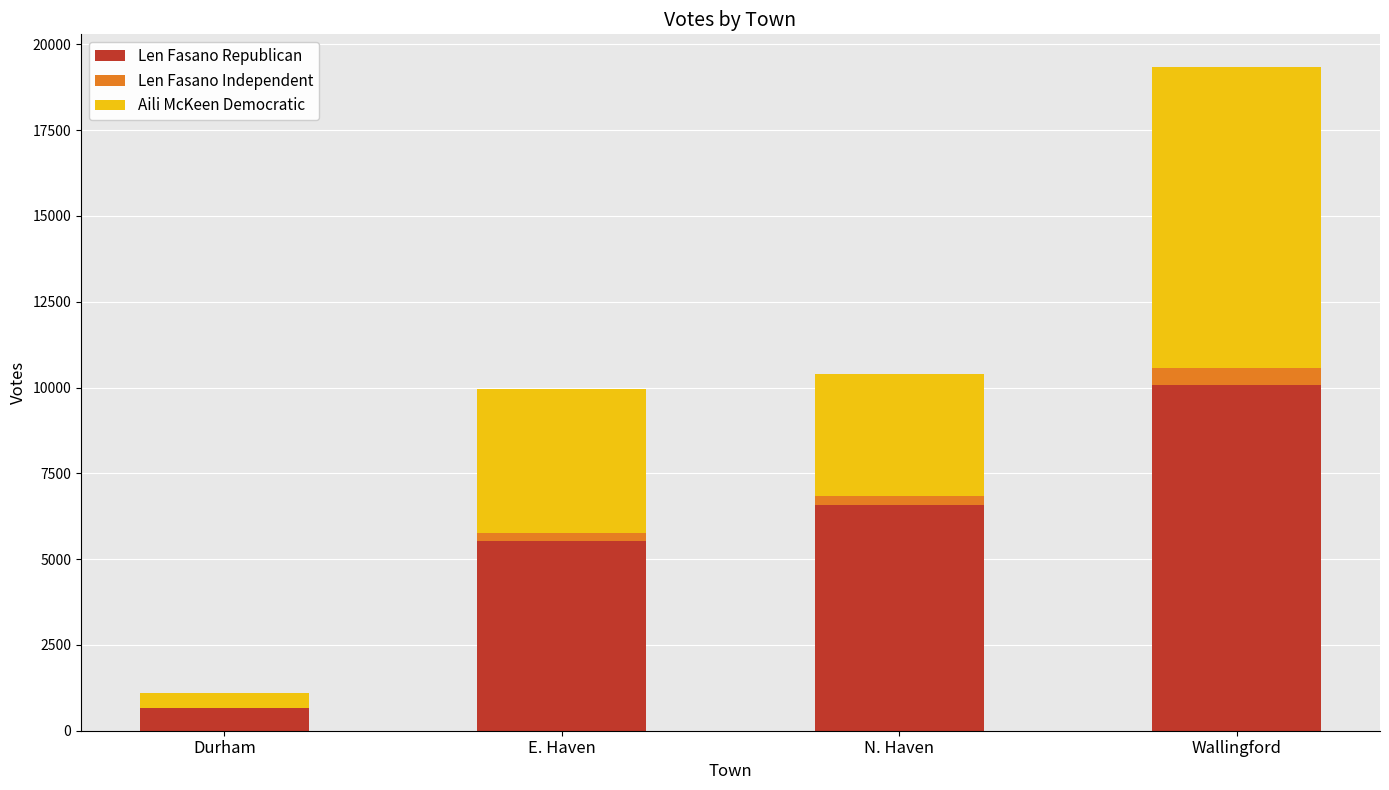

The value of Len Fasano Republican at E. Haven is 5534. True or false?

True